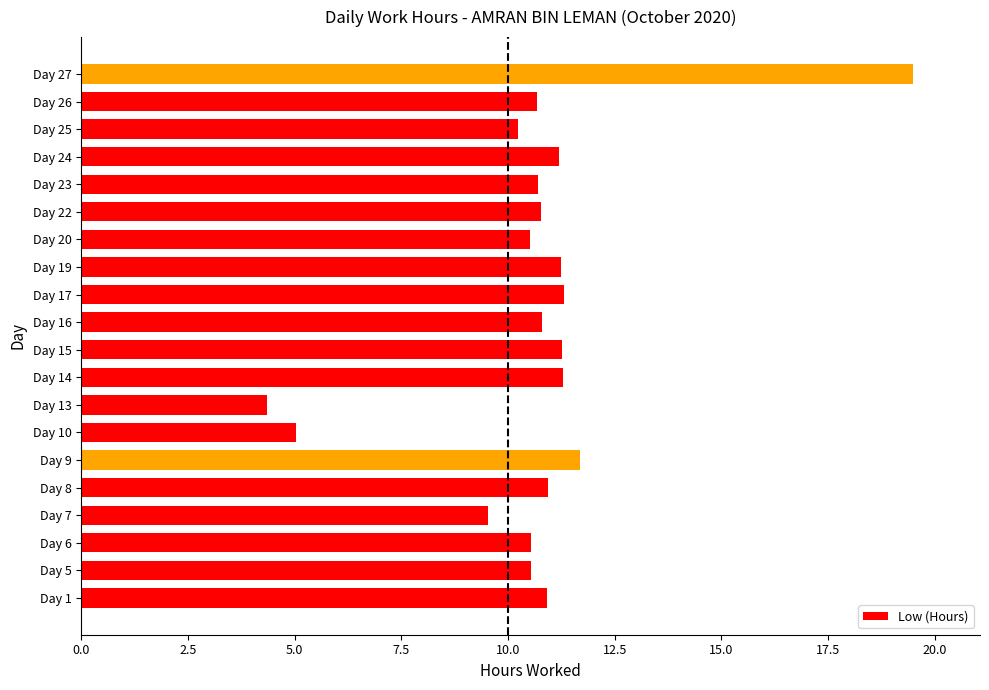

How many values are below 10?

3